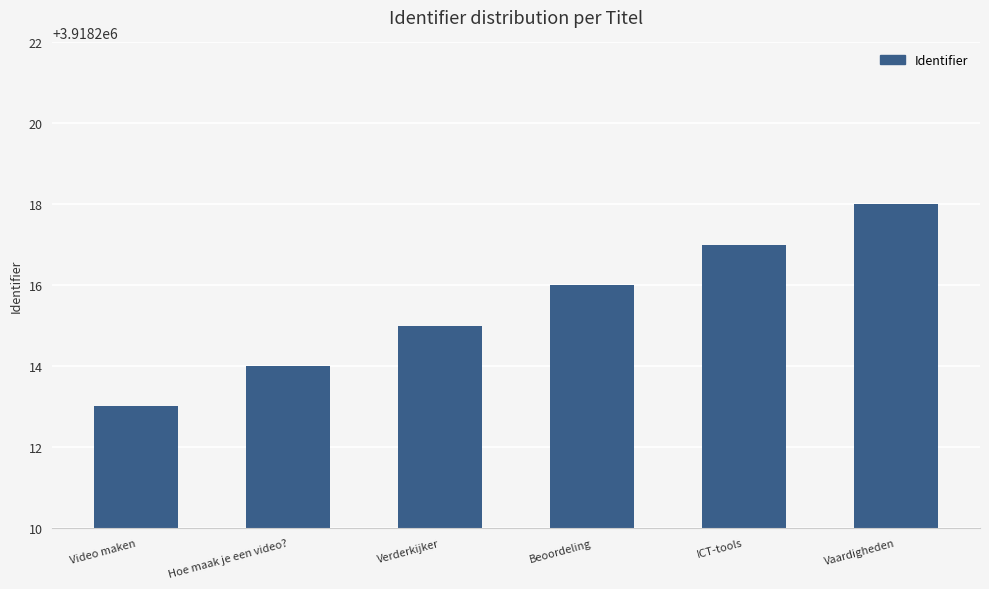

How many values are between 3918214 and 3918217?

4